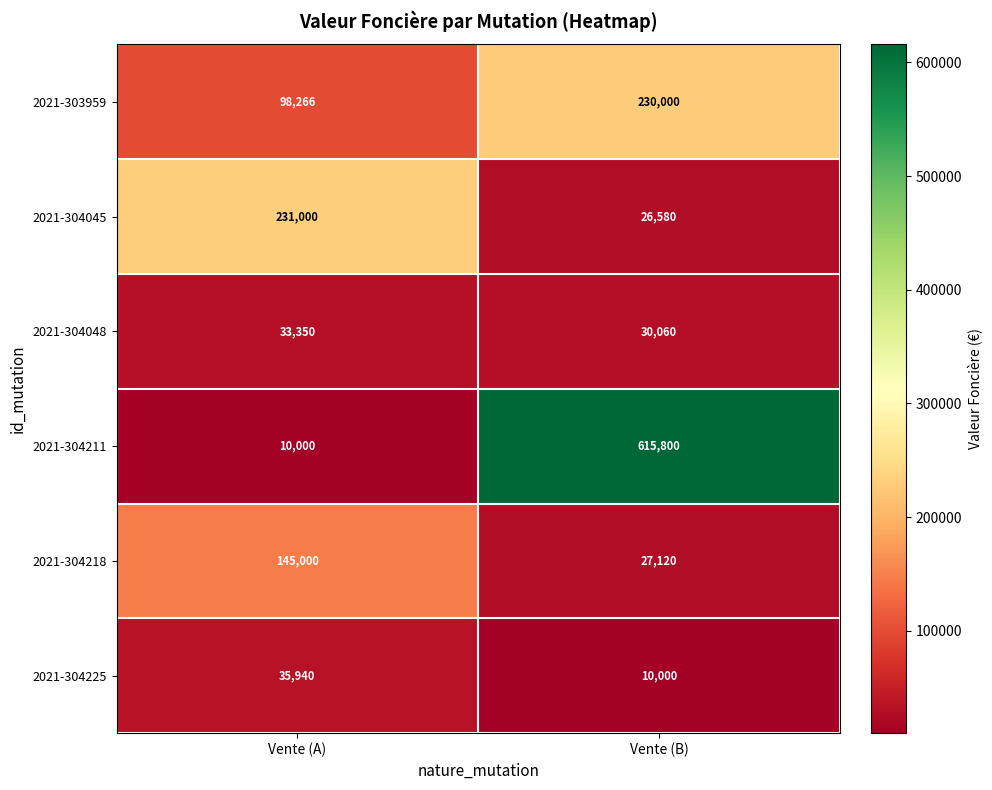

The value of 2021-304225 at Vente (B) is 15580. True or false?

False